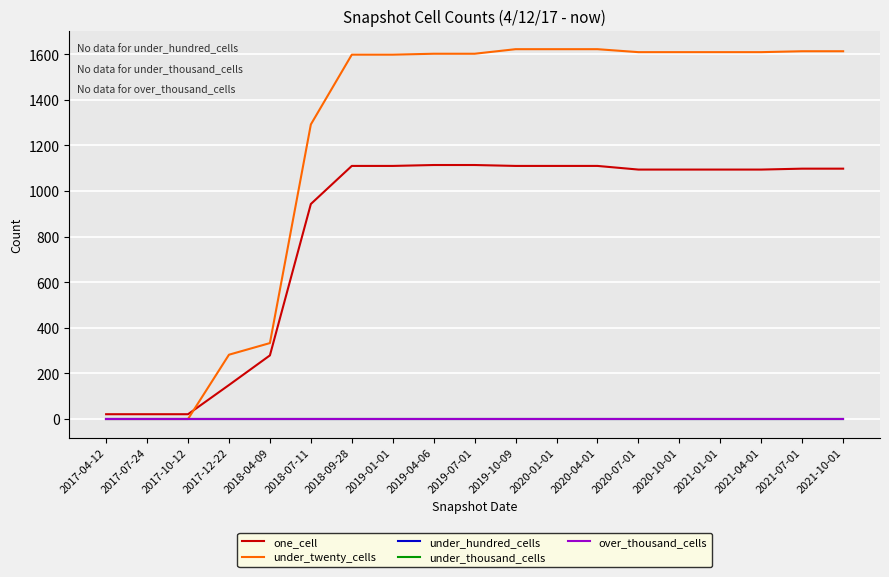

The under_twenty_cells series shows 1613 at 2021-10-01. True or false?

True